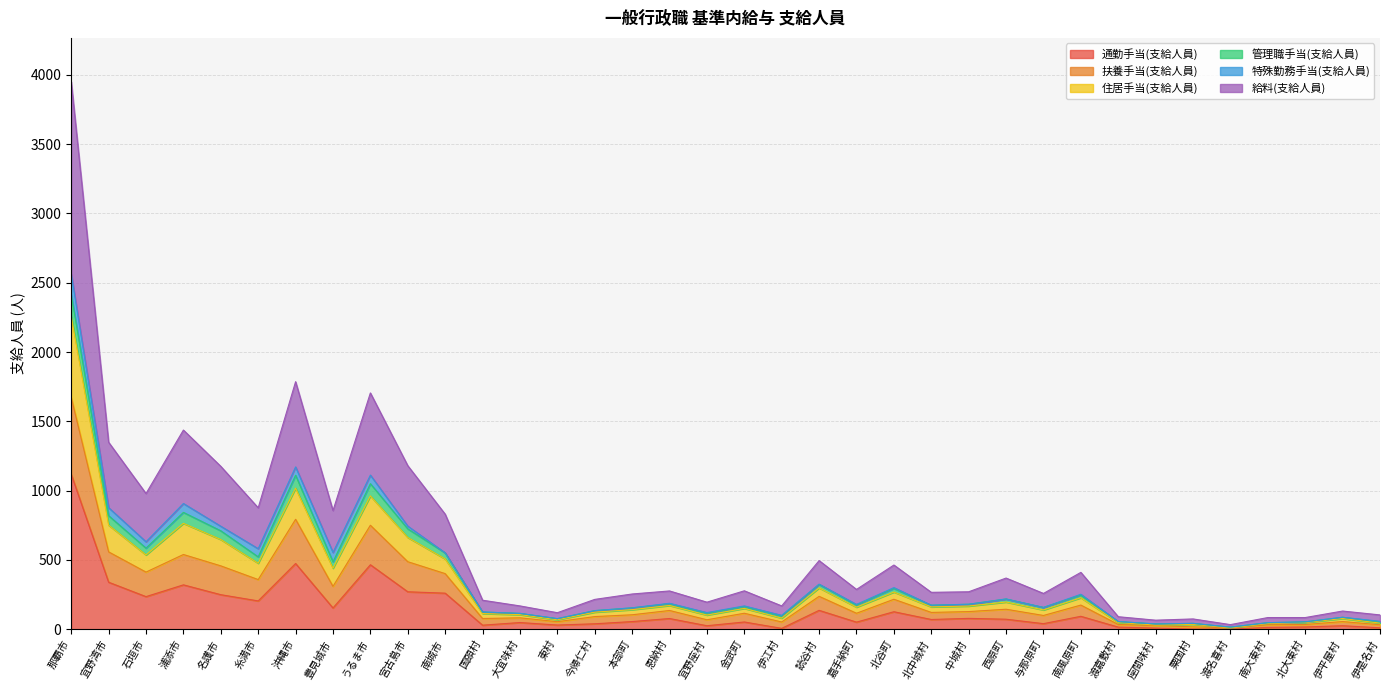

What is the maximum value for 通勤手当(支給人員)?

1118